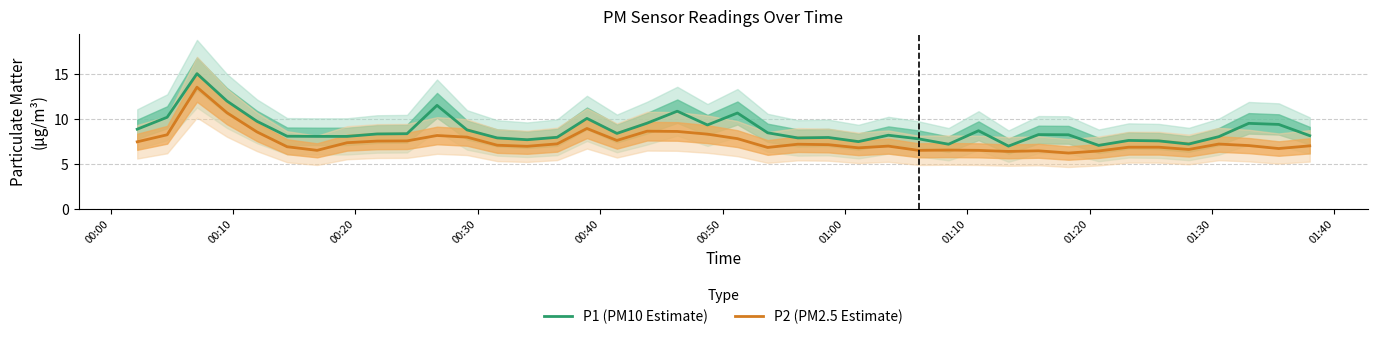

What is the lowest value of the P1 (PM10 Estimate) series?

7.0